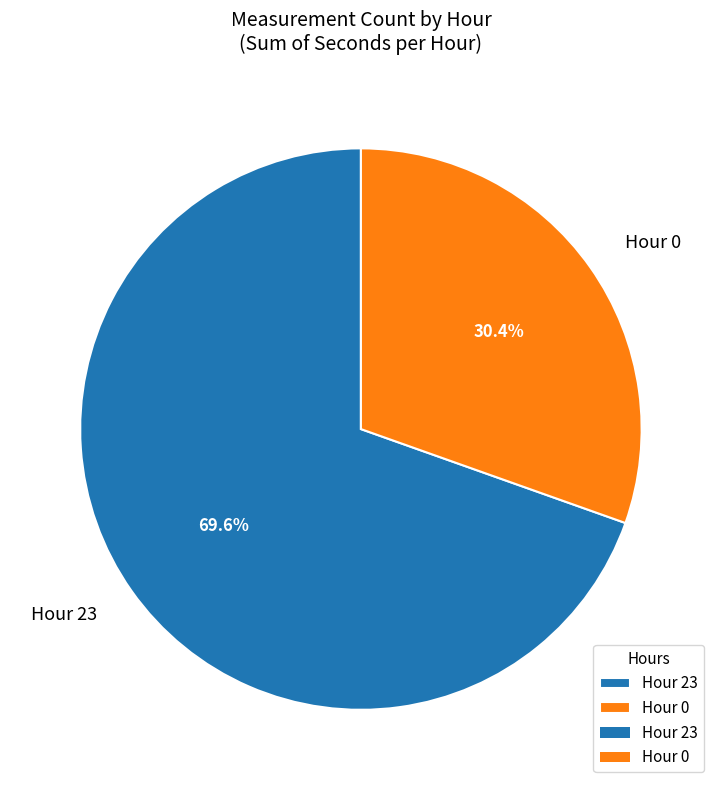

The Hour 0 slice represents 42% of the pie. True or false?

False